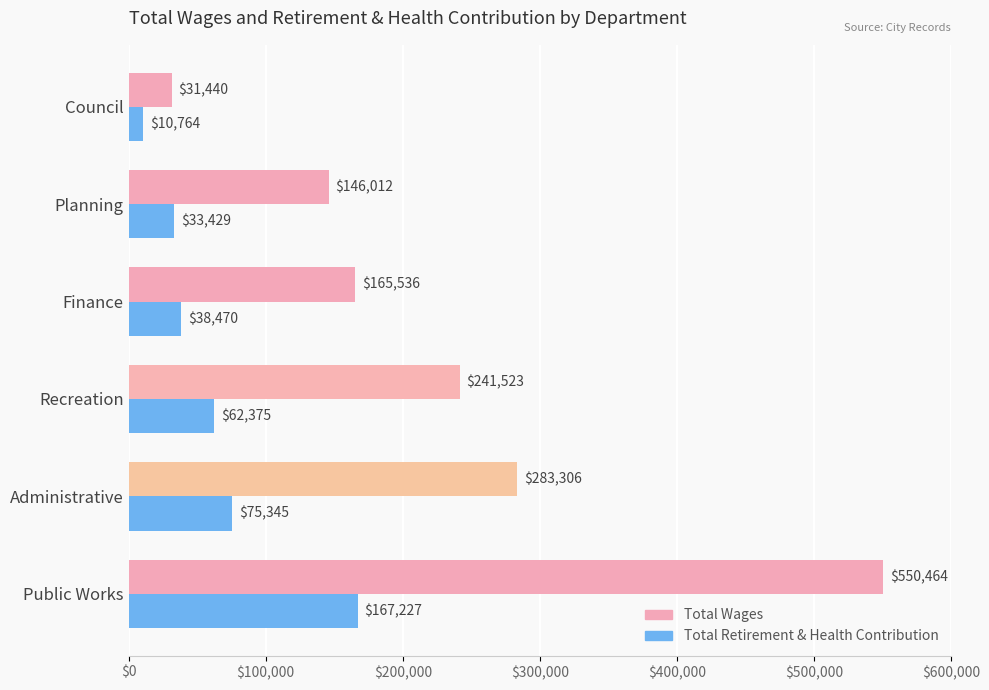

What is the approximate value of Total Retirement & Health Contribution at Planning?

33429